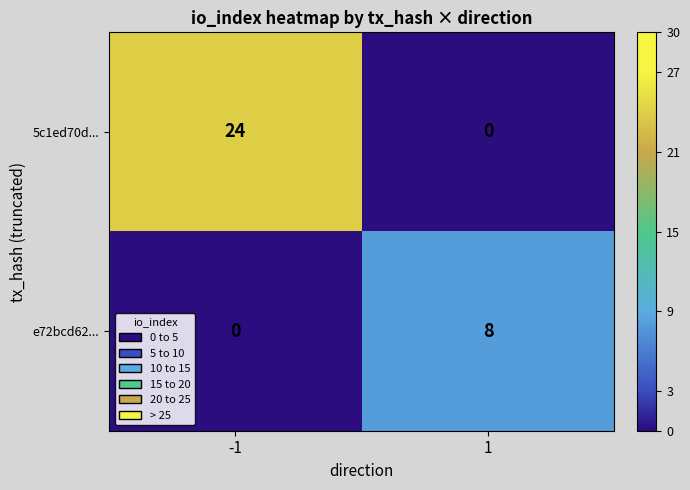

Reading left to right, list all the values displayed in this chart.

5c1ed70d...: -1=24	1=0
e72bcd62...: -1=0	1=8